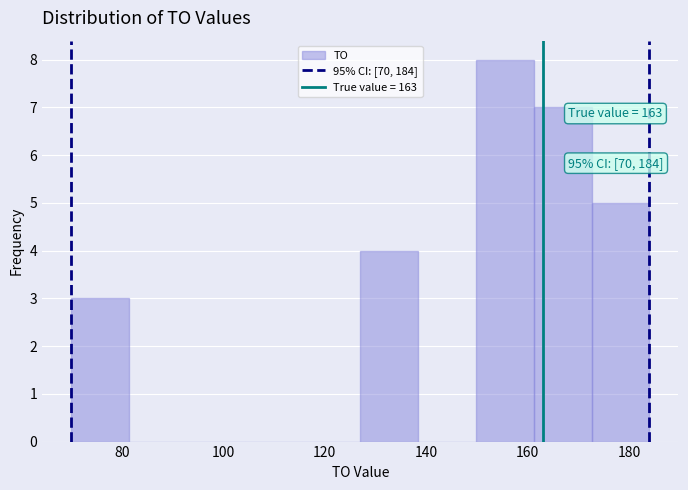

Over which range of the x-axis is the bar tallest?

149.8 to 161.2